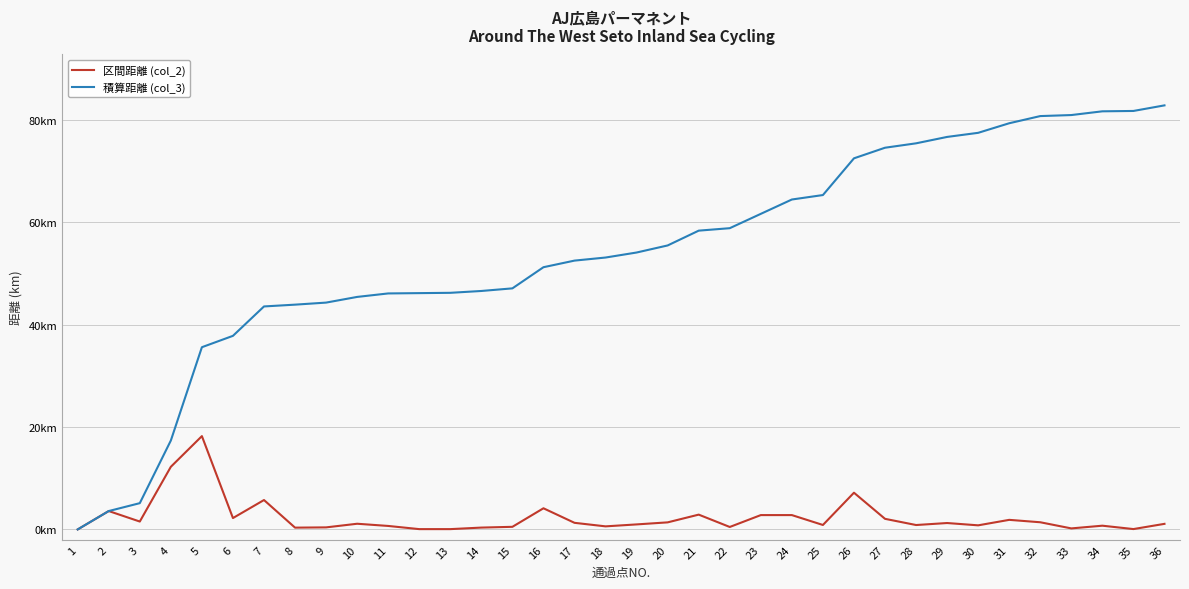

What are all the series names shown in the legend?

区間距離 (col_2), 積算距離 (col_3)